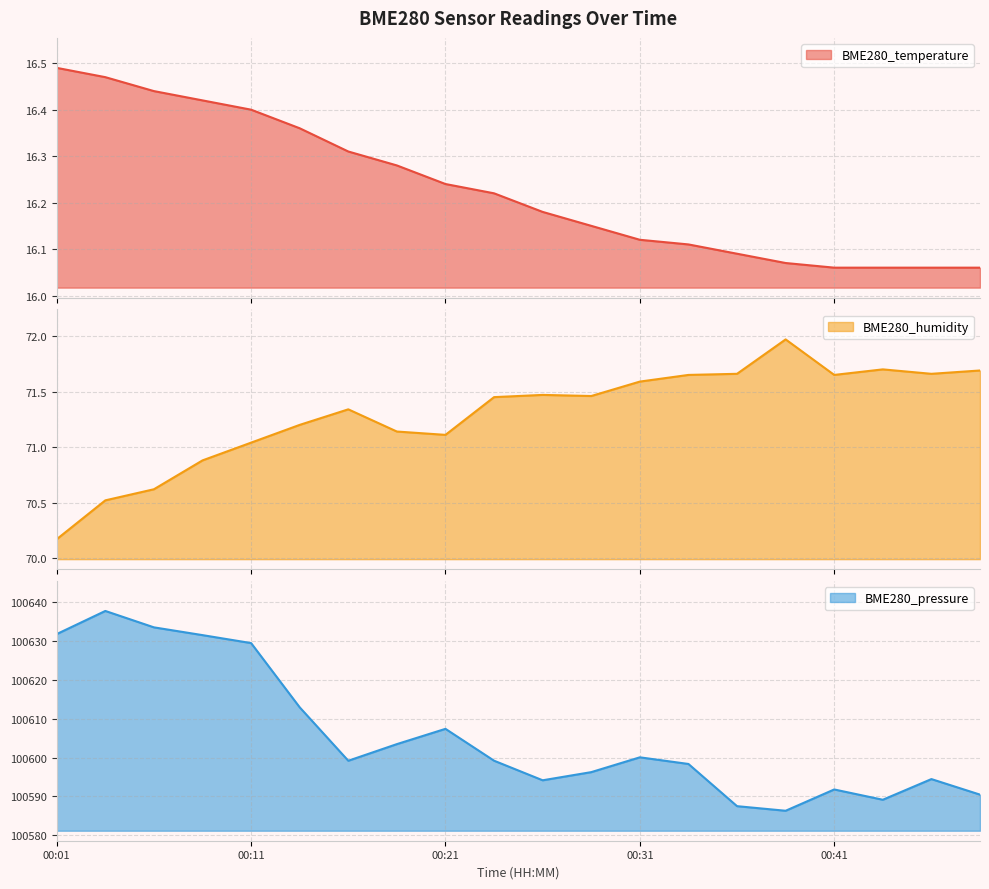

True or false: BME280_temperature has a value of 16.4 at 00:06.

True